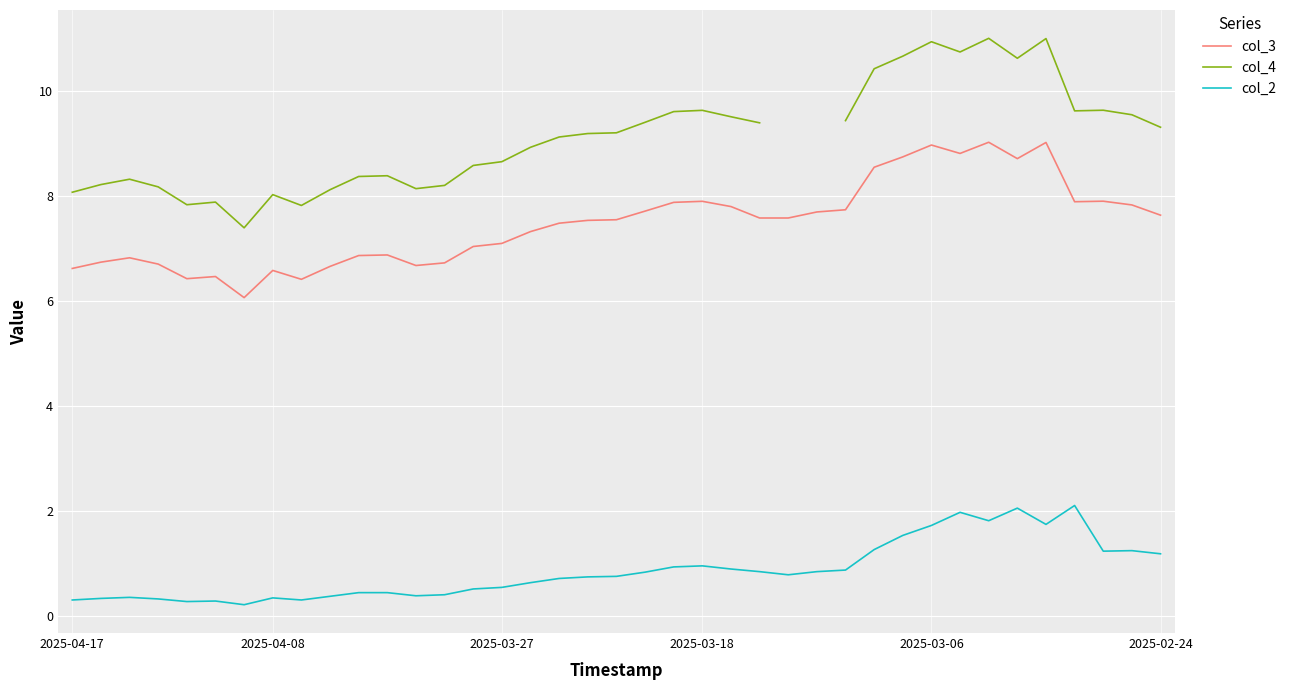

Is it true that col_3 equals 7.6 at 24?

True